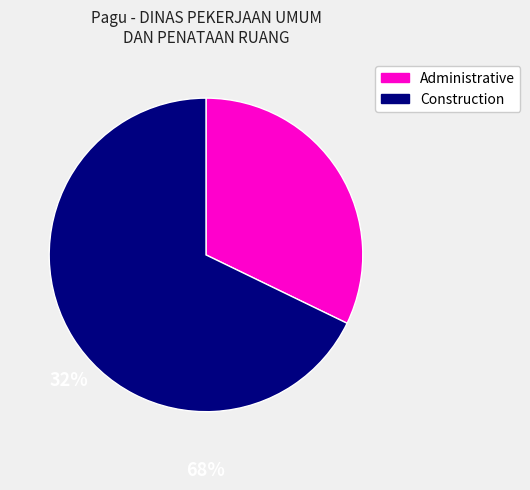

Between Construction and Administrative, which is larger?

Construction